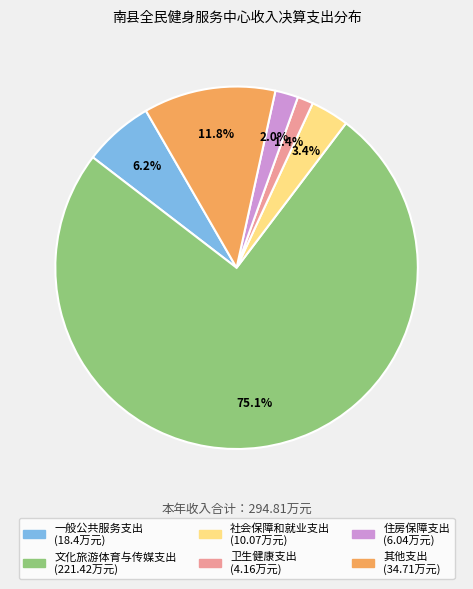

What is the ratio of the value at 社会保障和就业支出 to the value at 卫生健康支出?

2.4